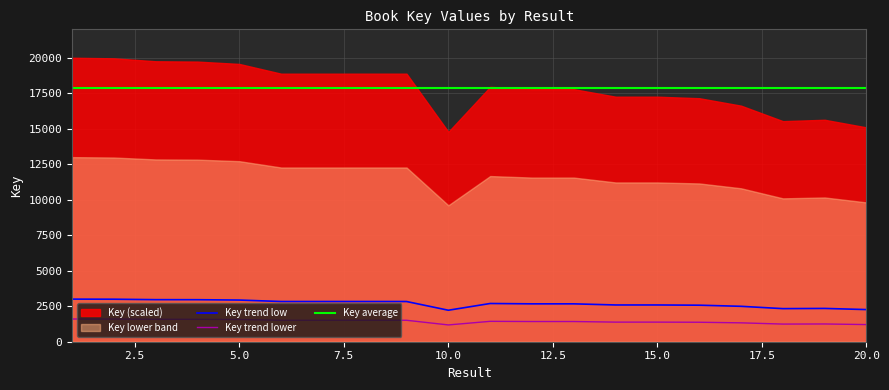

True or false: the data has more than 0 interior local peaks.

True